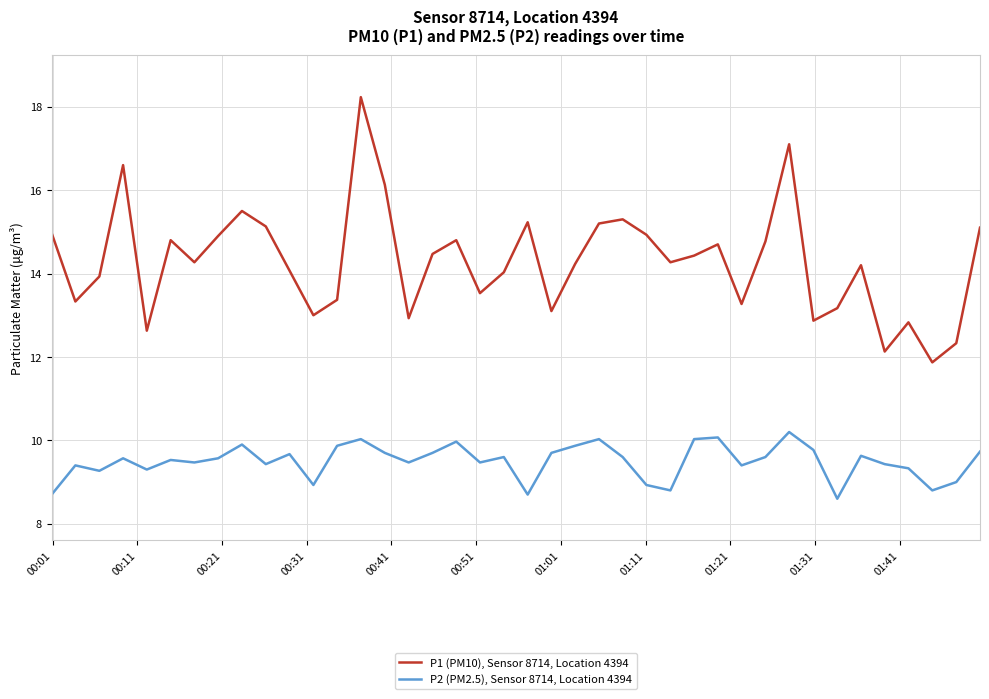

True or false: P1 (PM10), Sensor 8714, Location 4394 and P2 (PM2.5), Sensor 8714, Location 4394 cross at least once.

False